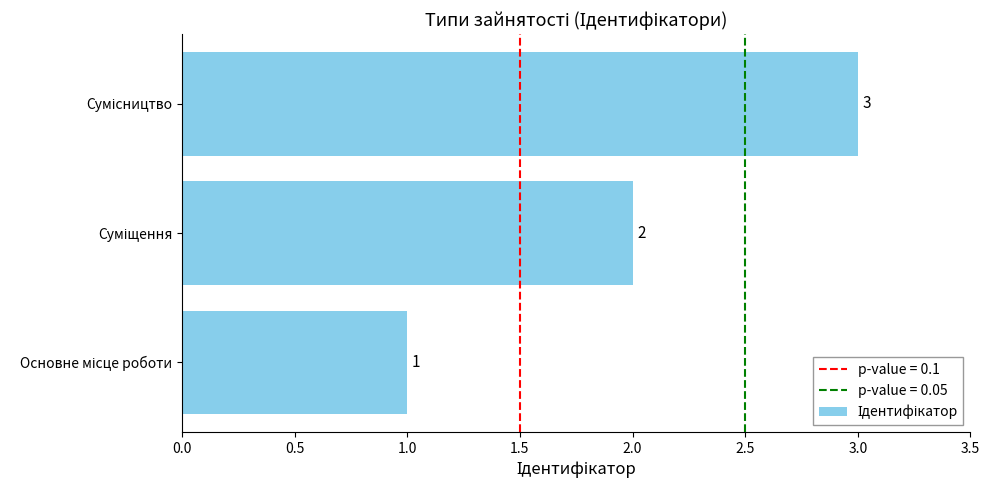

What is the greatest value displayed?

3